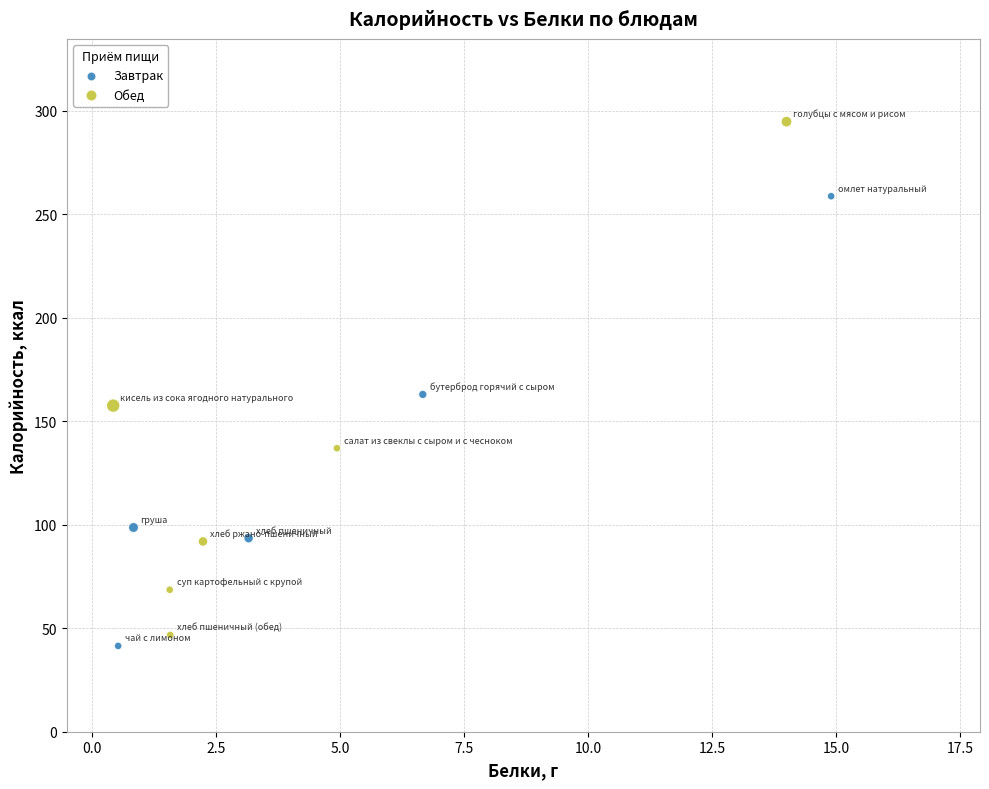

Which series has the widest spread of Y values?

Обед